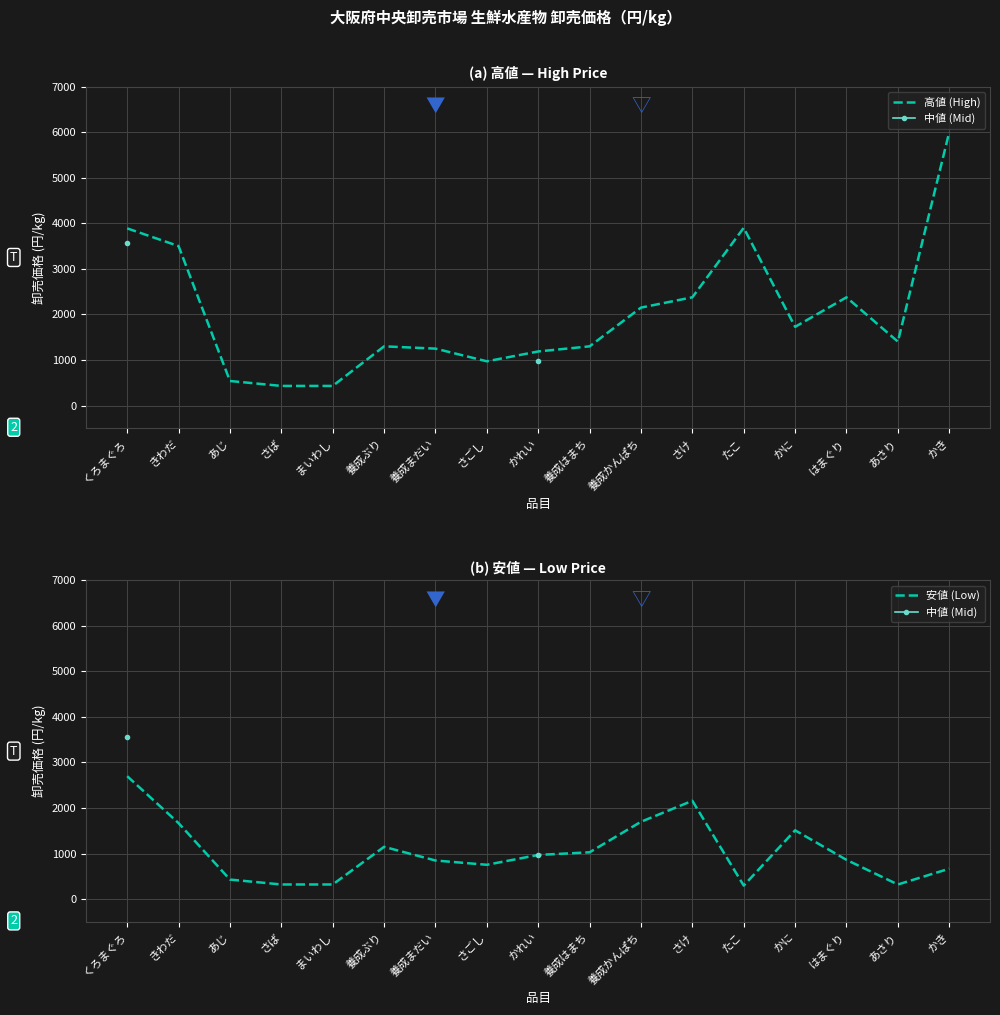

What is the minimum value for 中値 (Mid)?

972.0